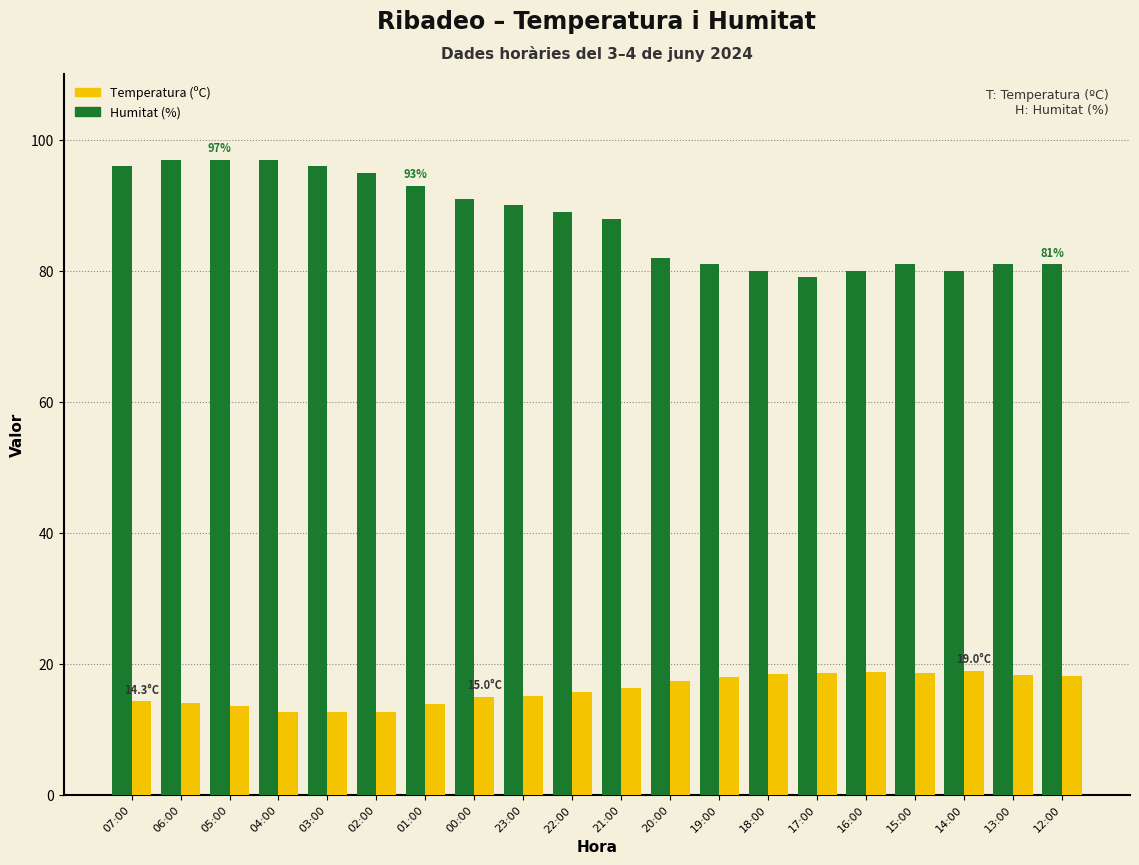

What is the total value across all series at 02:00?

107.7